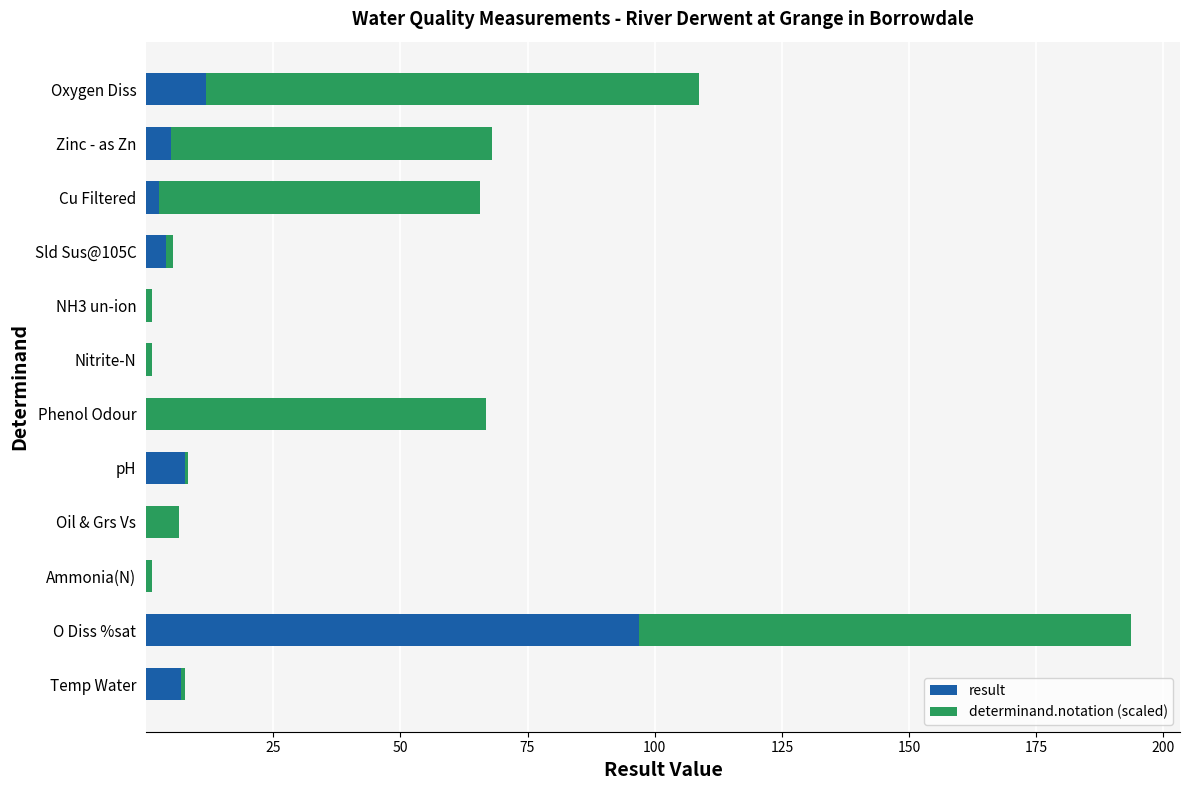

At which category is the sum across all series the highest?

O Diss %sat